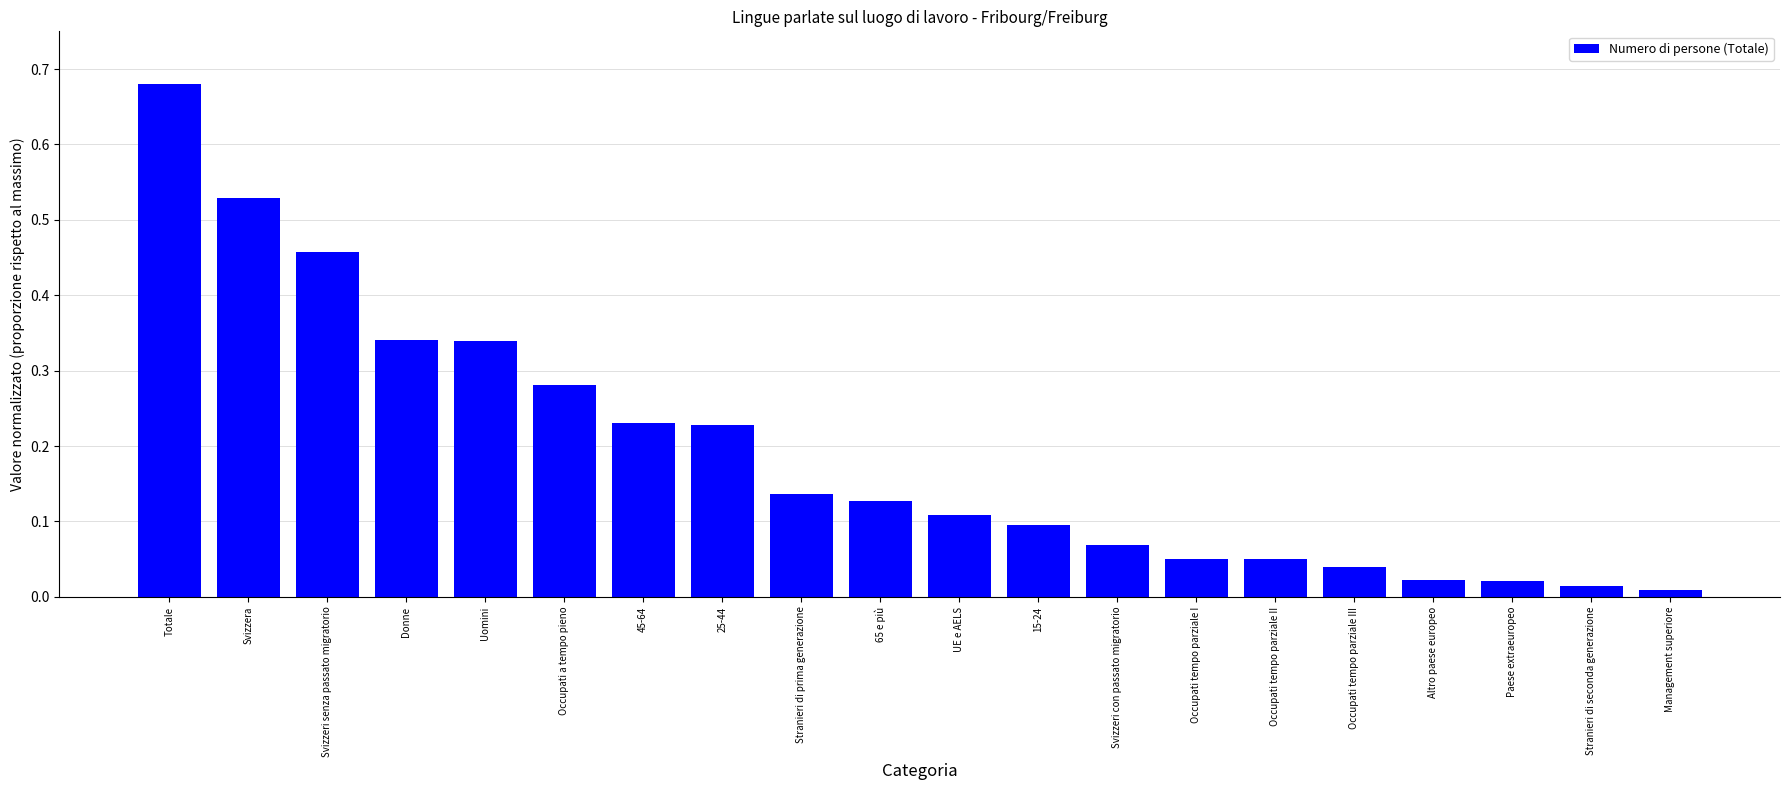

Which category has the highest value across all series?

Totale